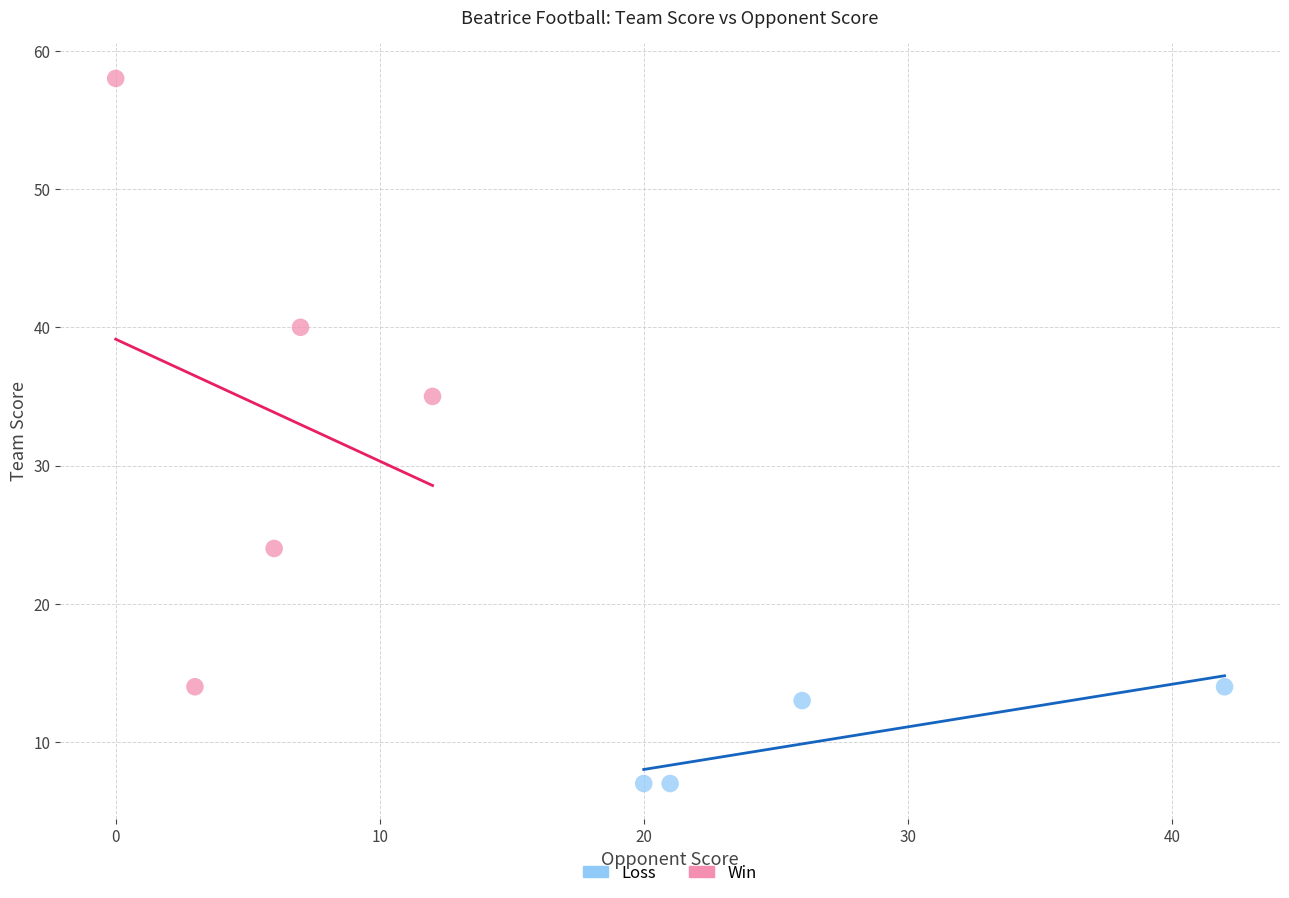

Which series contains the lowest Y value?

Loss